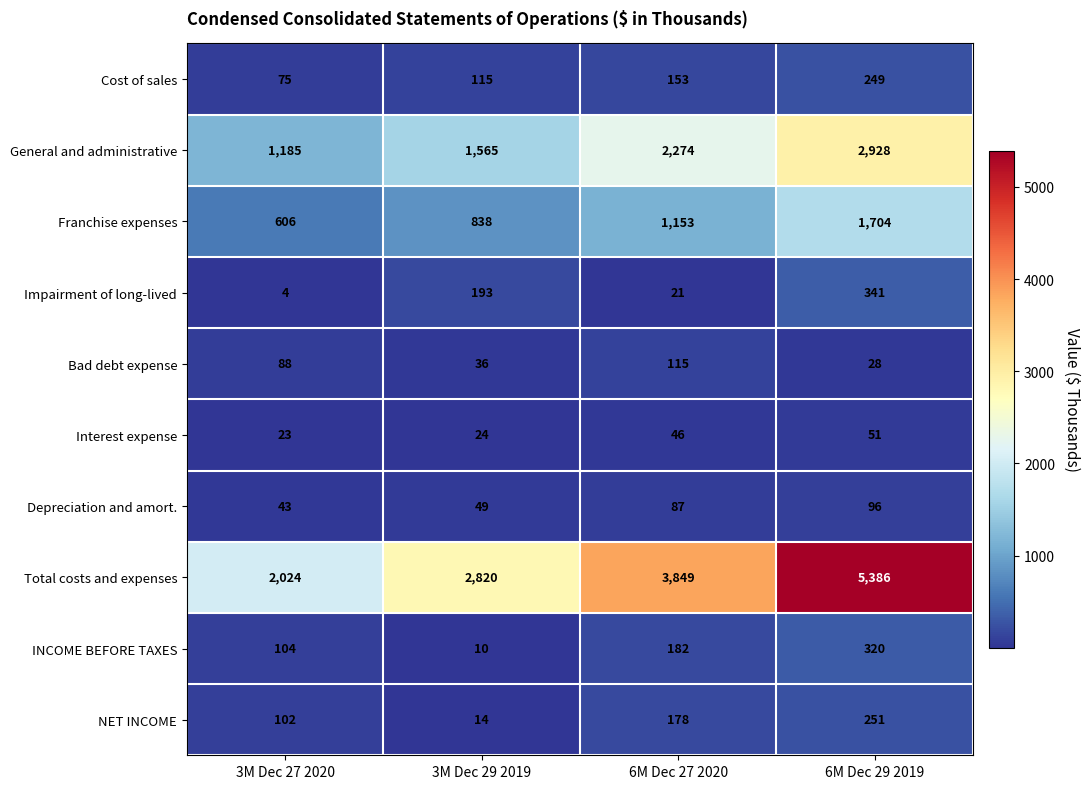

What is the greatest value displayed?

5386